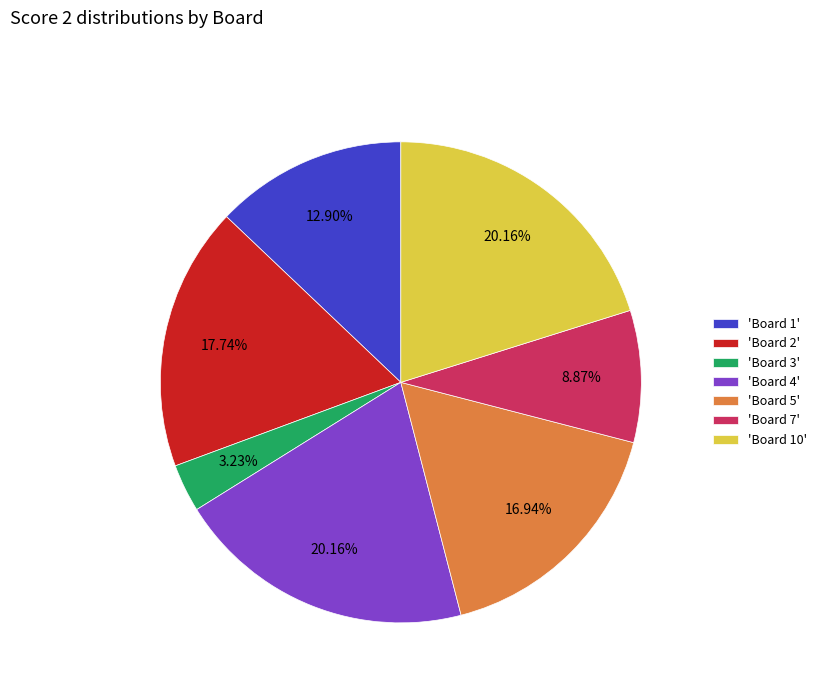

Approximately how many times larger is the value at 'Board 1' compared to 'Board 3'?

4.0